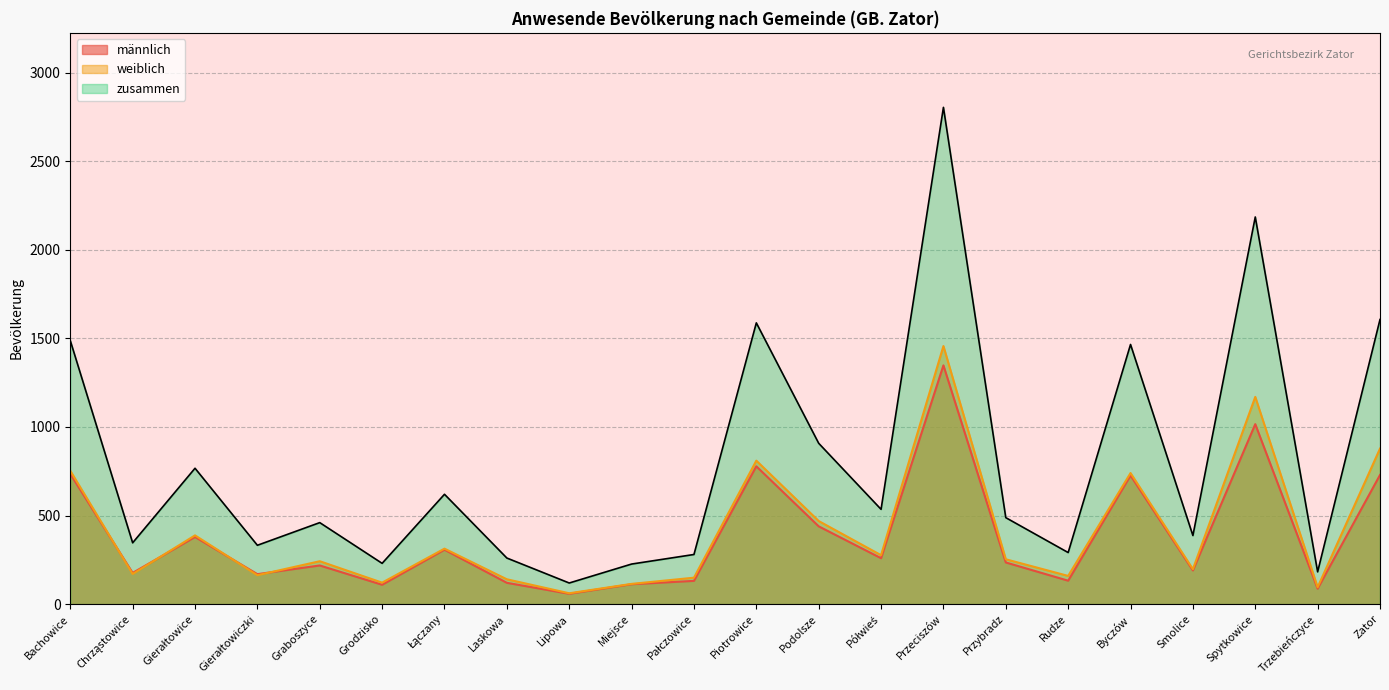

Does the chart display data point markers on the line(s)?

No